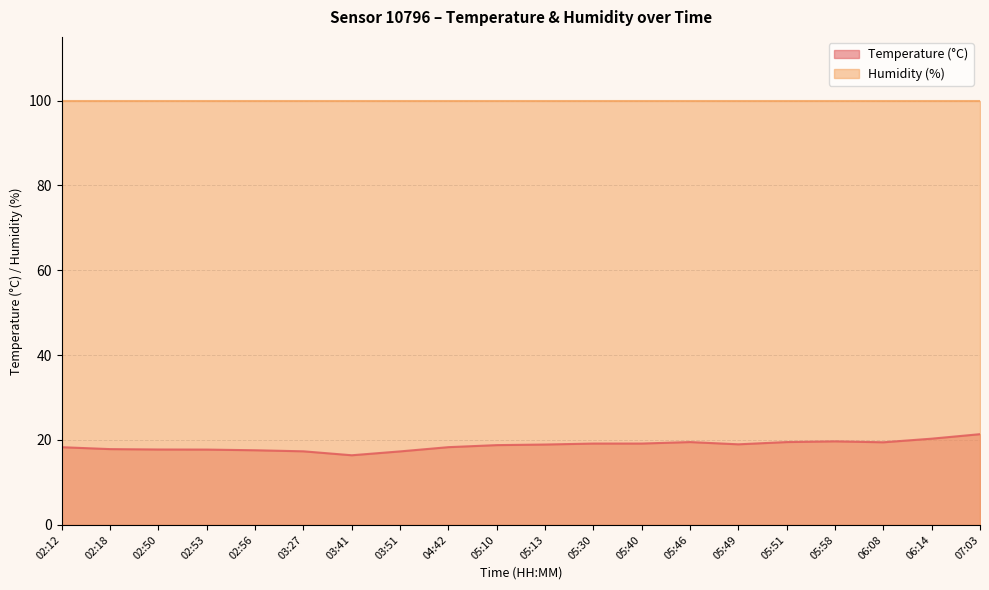

What is the greatest value displayed?

21.4